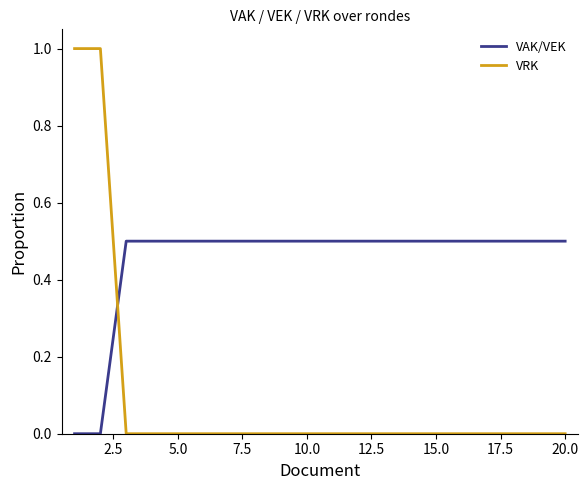

Rank the series by their maximum value, from highest to lowest.

VRK, VAK/VEK